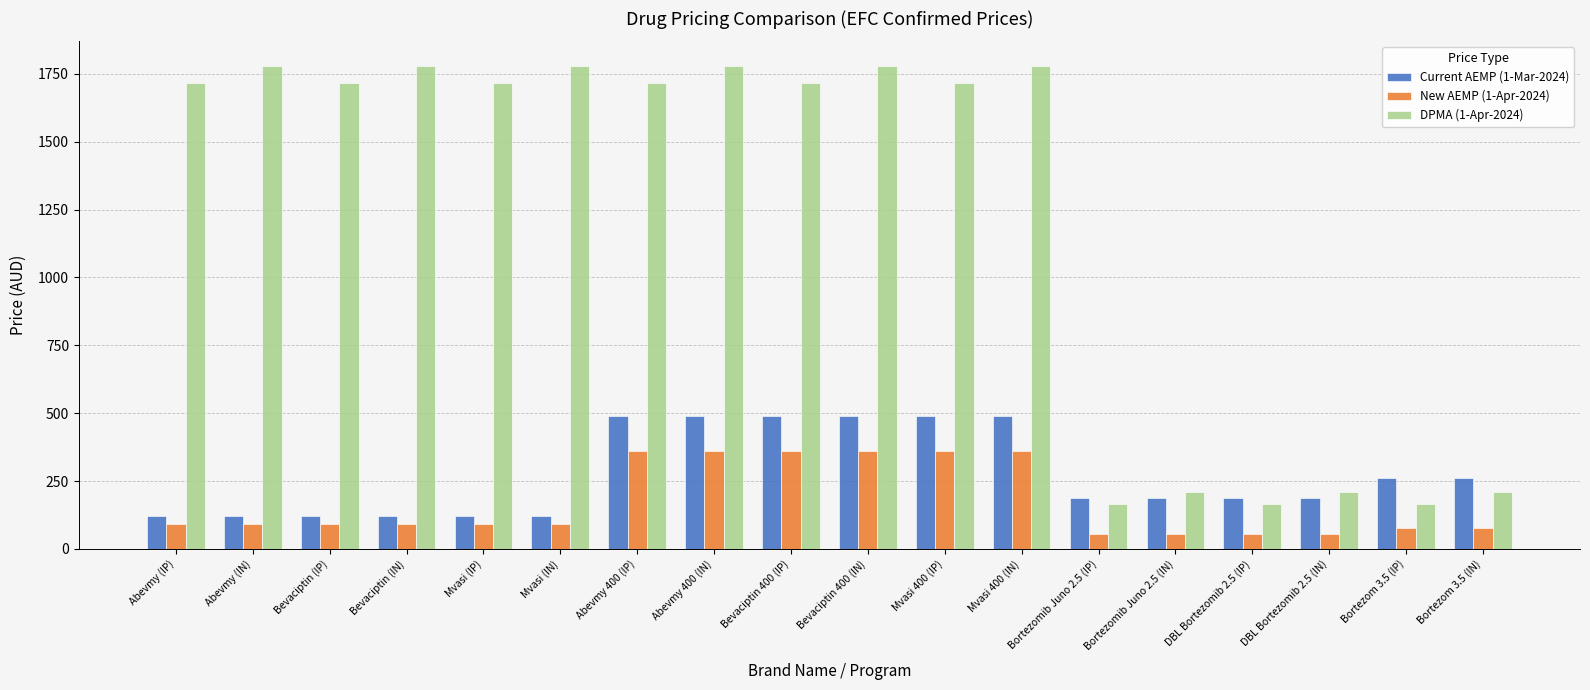

The value of DPMA (1-Apr-2024) at Mvasi (IP) is 1714.3. True or false?

True